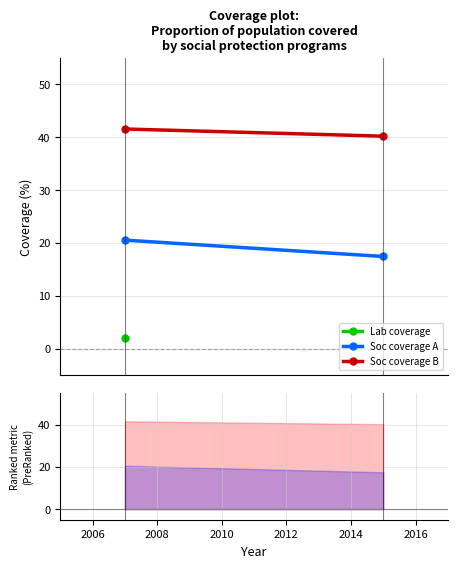

What is the smallest value displayed?

17.4